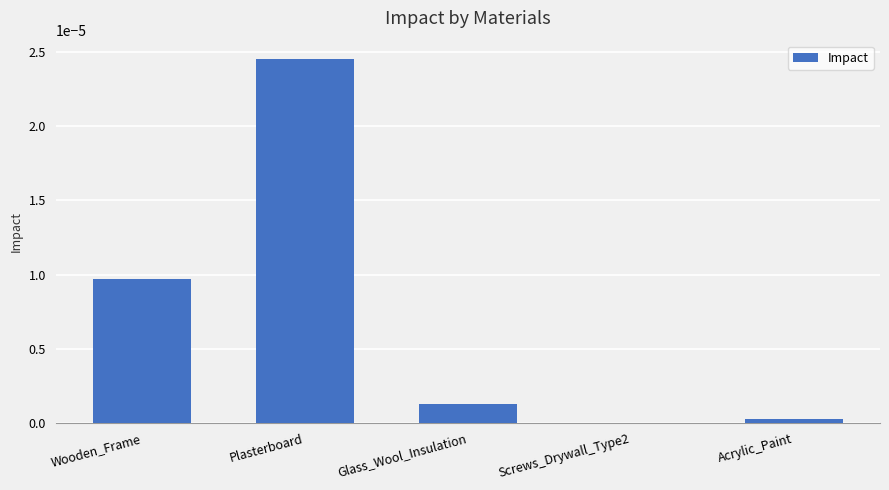

The chart shows a value of 0.0 at Screws_Drywall_Type2. True or false?

True